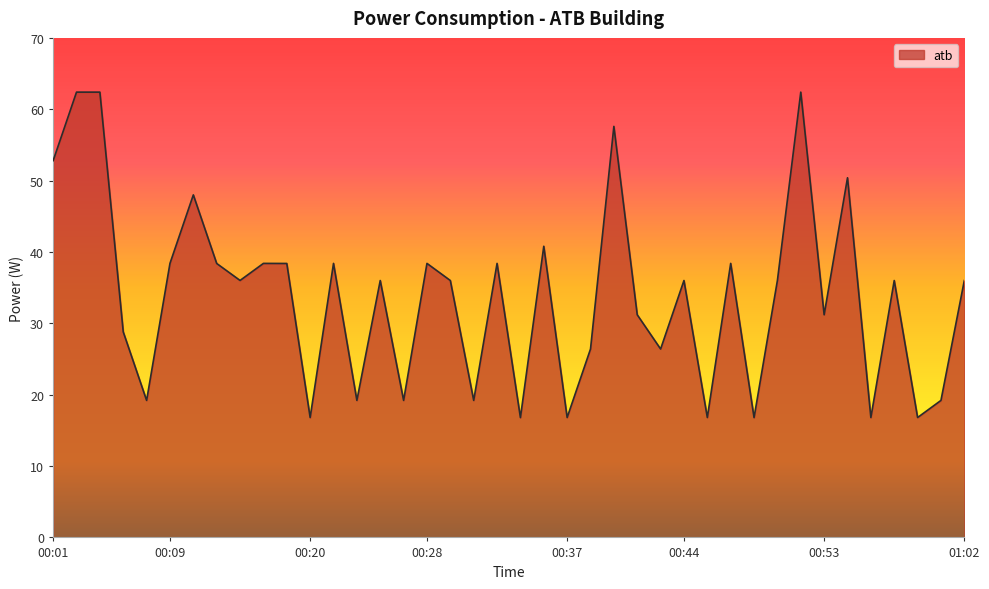

What is the minimum value shown in the chart?

16.8